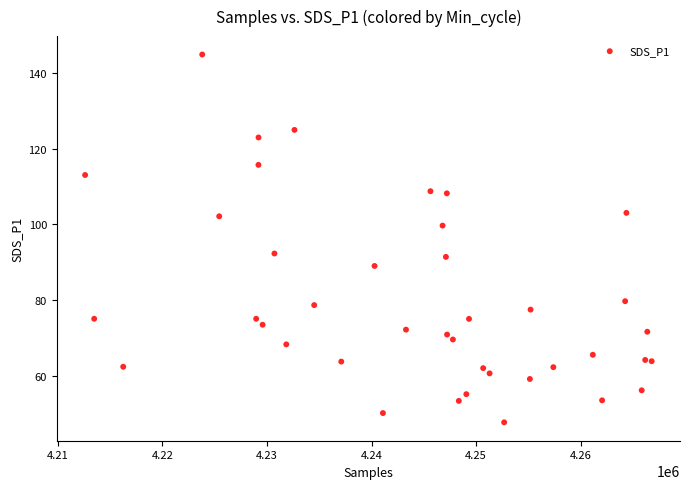

What is the range of Y values (max minus min)?

97.3